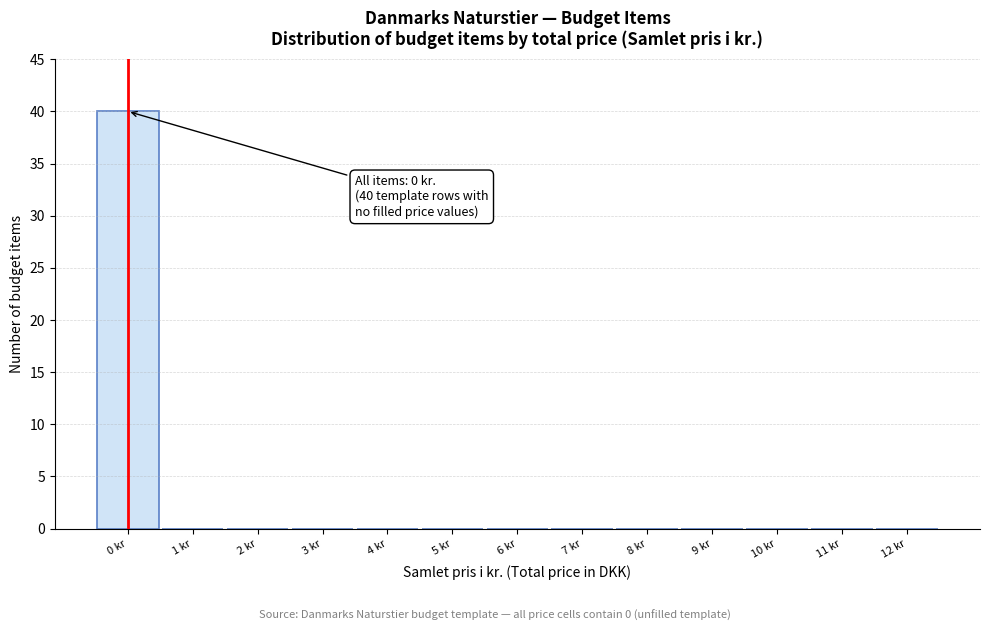

Reading left to right, list all the values displayed in this chart.

0 kr=40	1 kr=0	2 kr=0	3 kr=0	4 kr=0	5 kr=0	6 kr=0	7 kr=0	8 kr=0	9 kr=0	10 kr=0	11 kr=0	12 kr=0